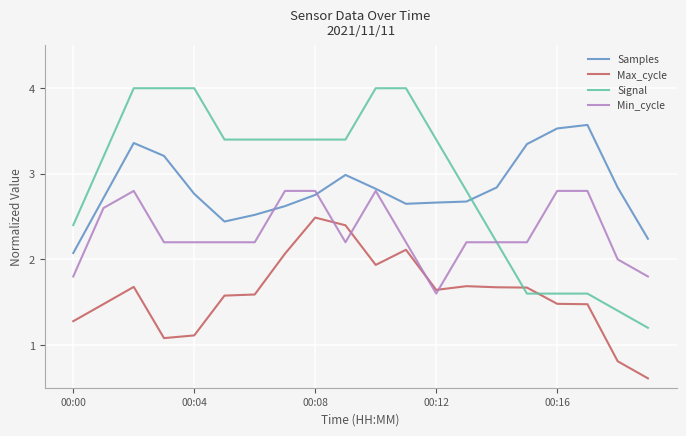

How many intersections are there between Max_cycle and Signal?

2